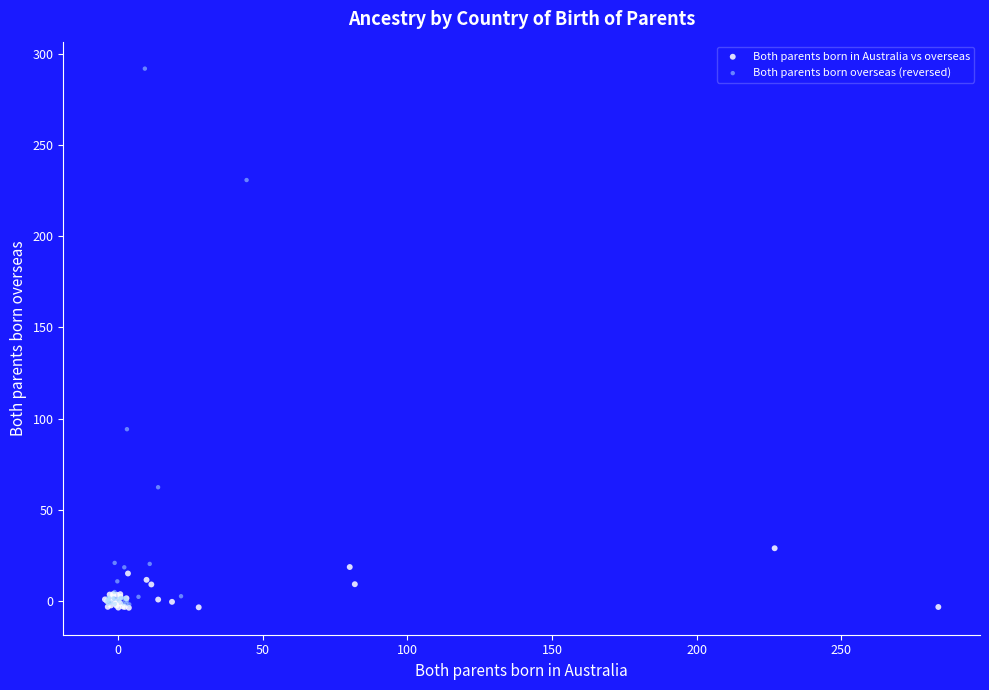

Which series has the largest Y range (max minus min)?

Both parents born overseas (reversed)